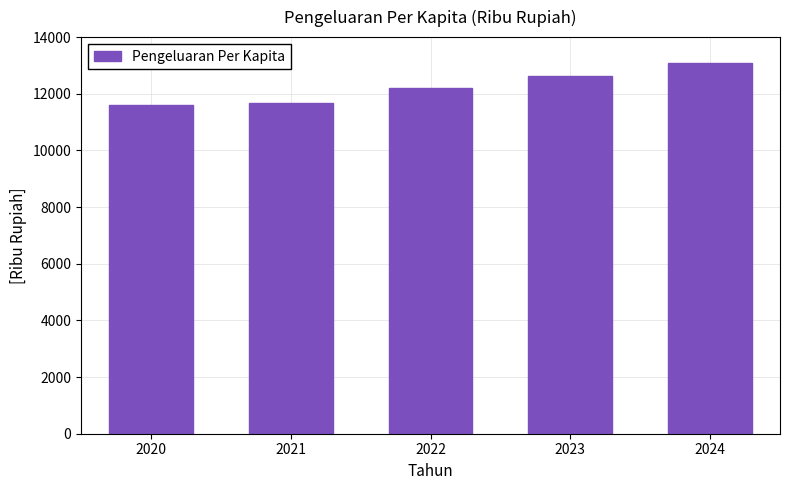

What is the maximum value shown in the chart?

13099